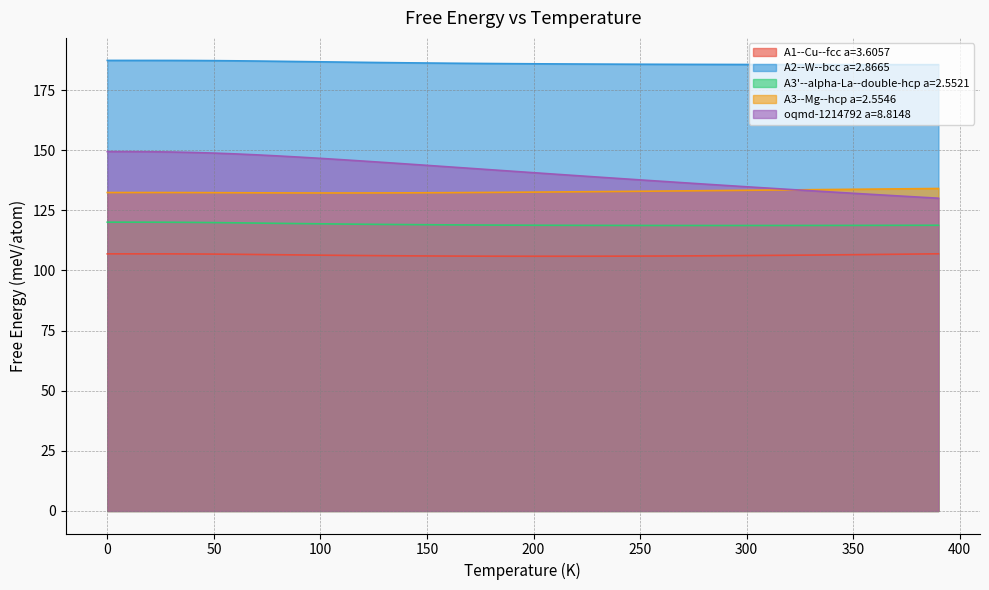

How many values in the A1--Cu--fcc a=3.6057 series are below 106?

9